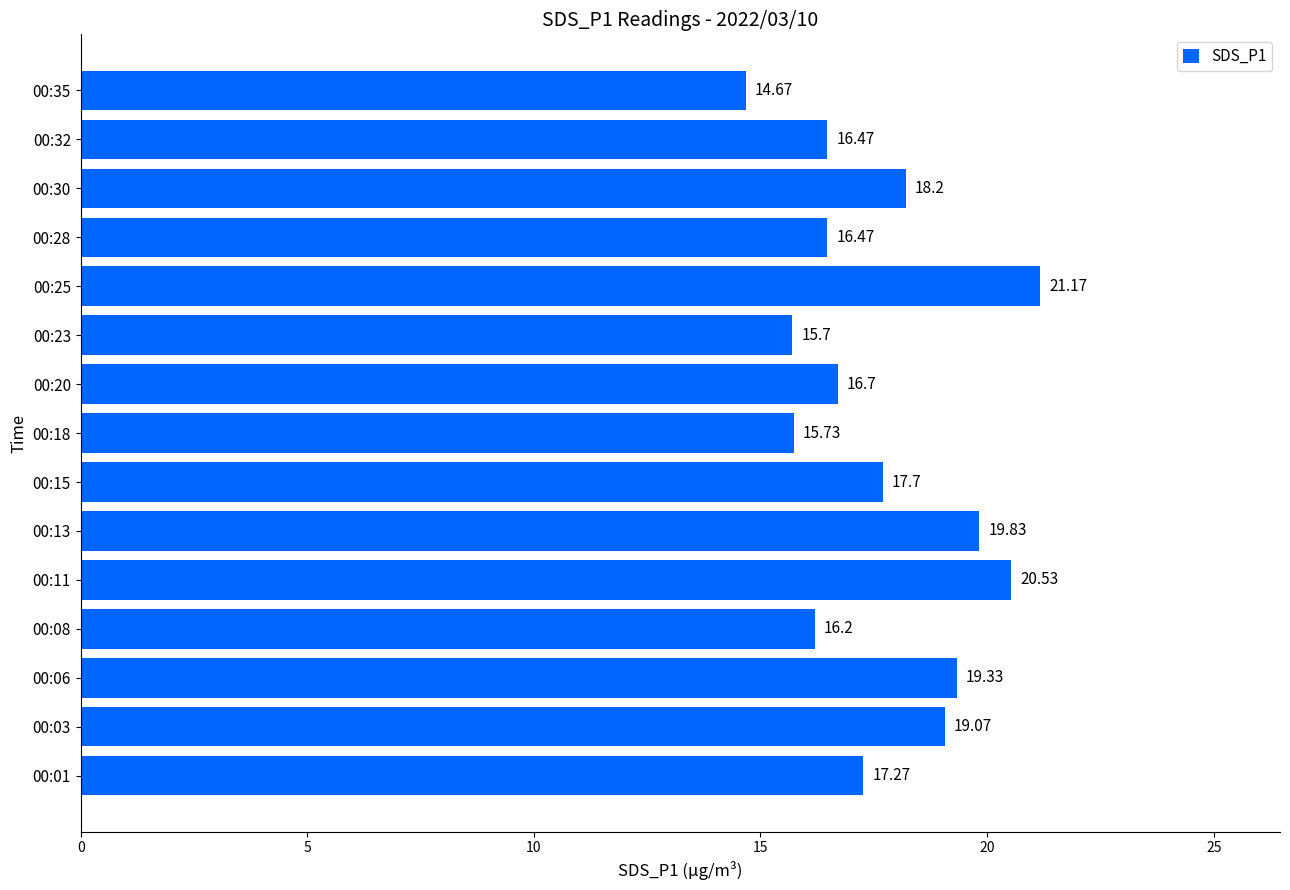

What is the smallest value displayed?

14.7